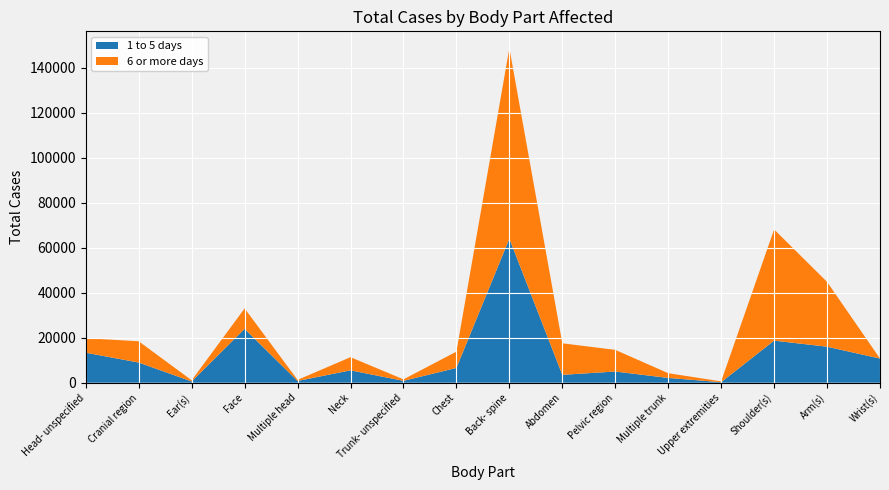

Reading left to right, what are all the values shown in this chart?

1 to 5 days: 13340	8970	560	23960	780	5510	840	6580	64040	3510	4980	2130	240	18720	16010	10750
6 or more days: 6470	9460	530	9090	490	5850	660	7250	84740	14020	9630	2110	360	49440	28840	0